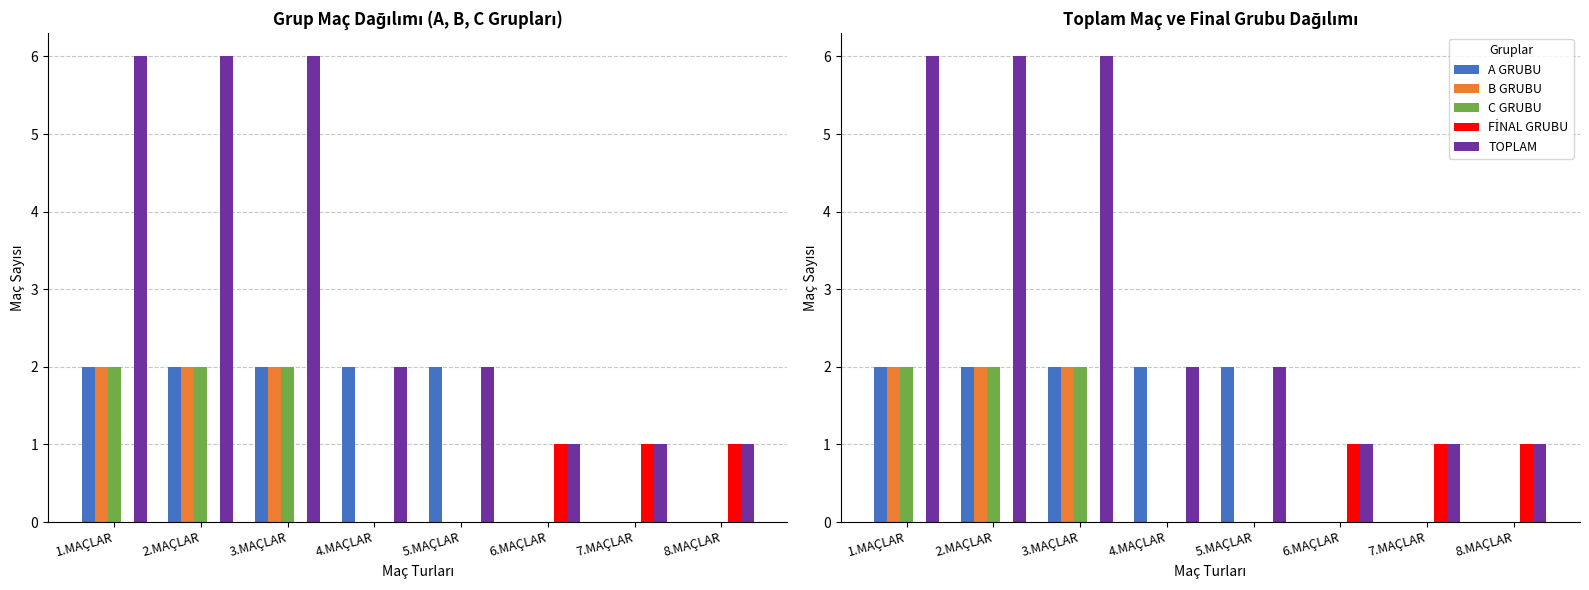

Which series has the largest total across all categories?

TOPLAM